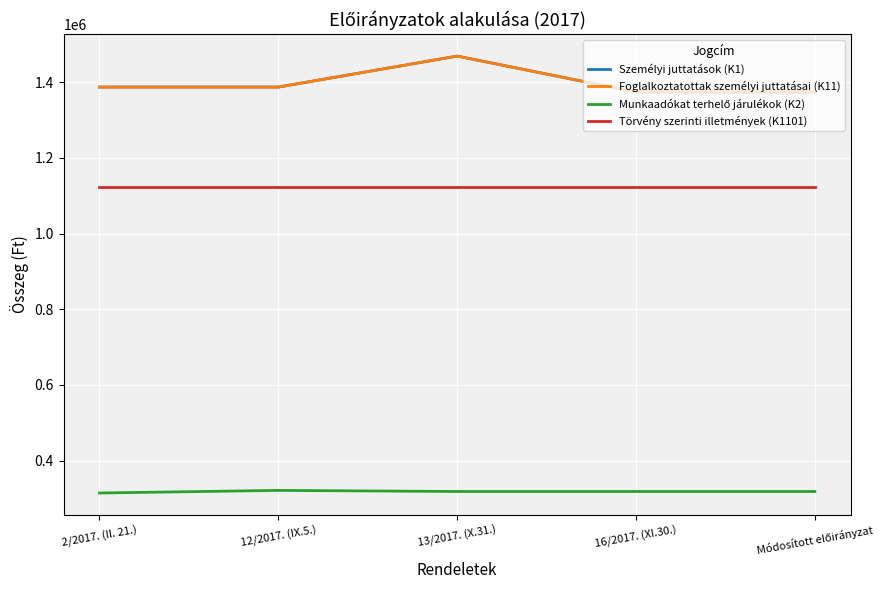

What is the label of the 4th point from the left?

16/2017. (XI.30.)